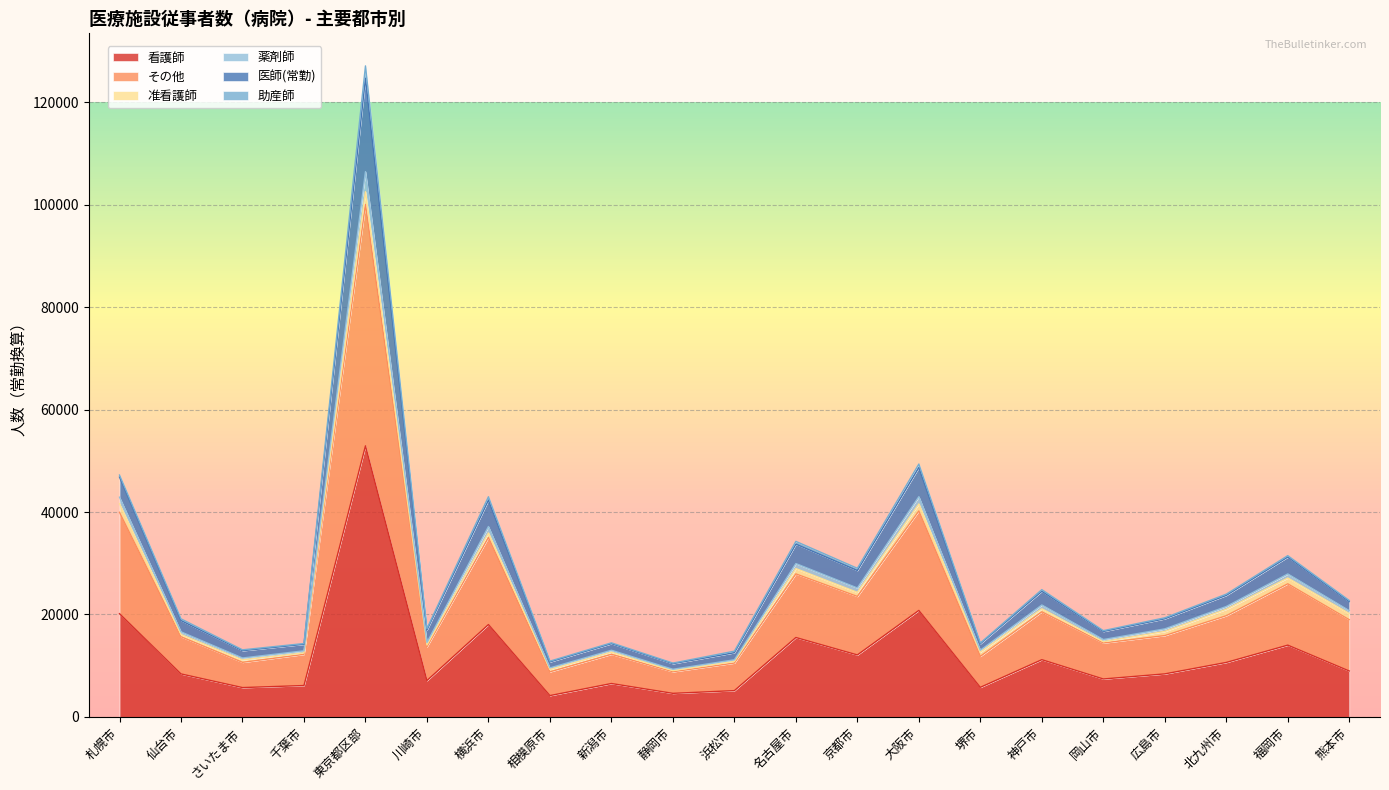

In 医師(常勤), how many points are higher than both neighbors (excluding endpoints)?

7